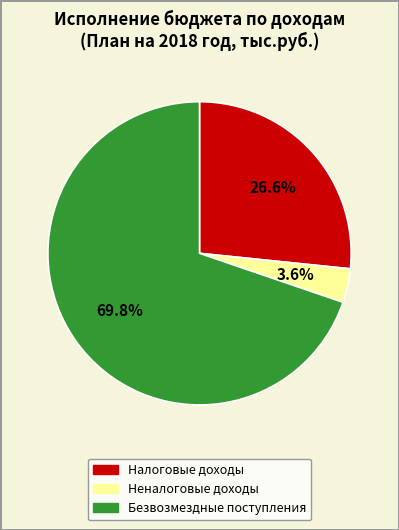

Between Неналоговые доходы and Налоговые доходы, which is larger?

Налоговые доходы